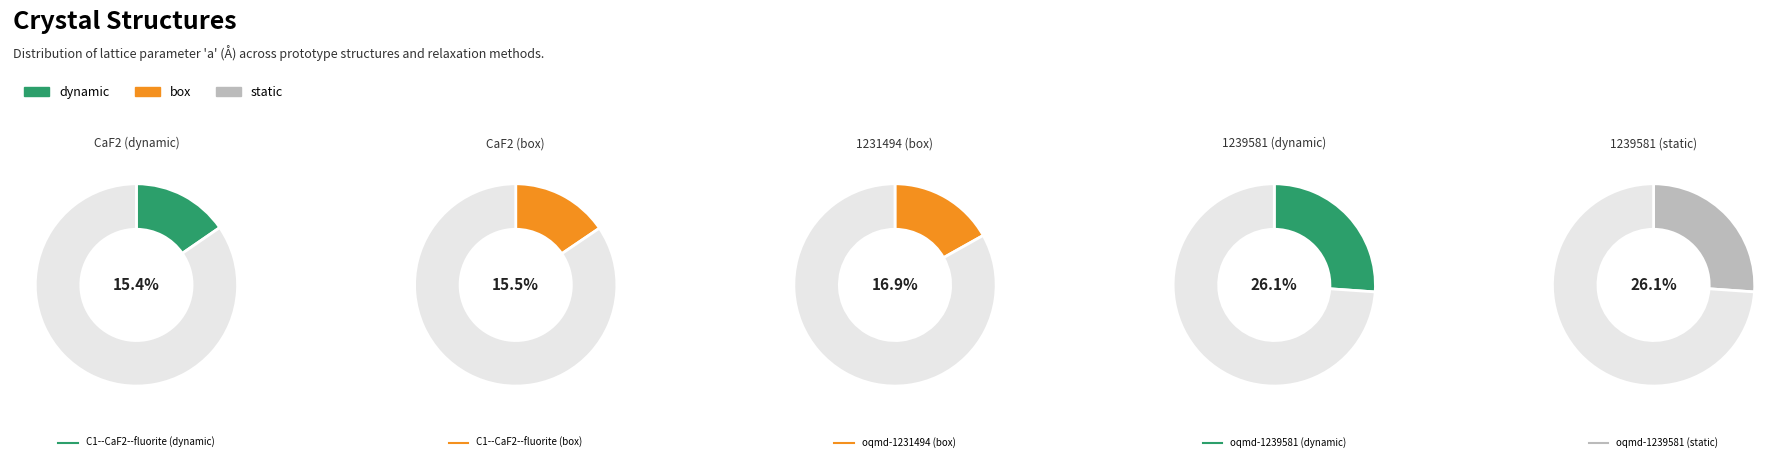

To the nearest percent, what is the difference between the largest and smallest slice percentages?

11%